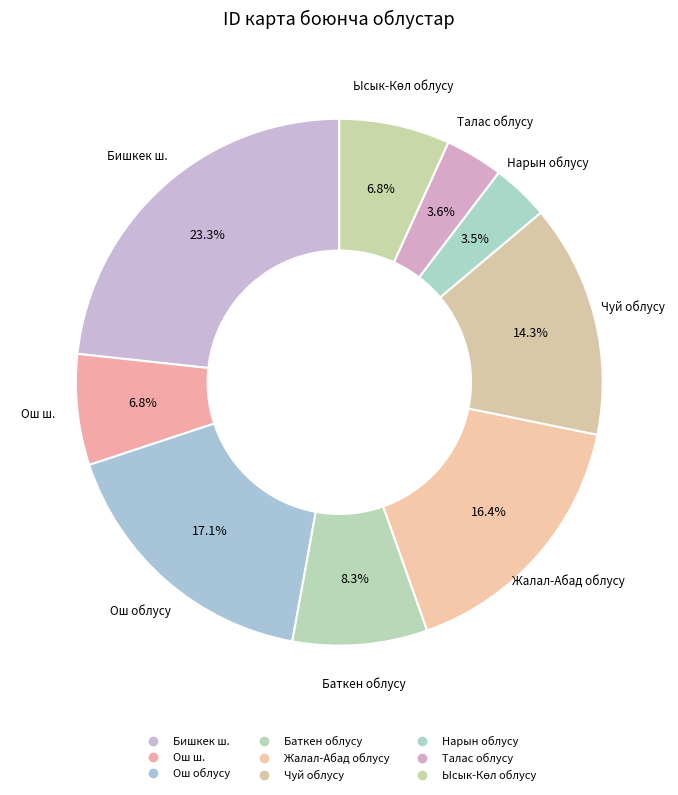

To the nearest percent, what is the difference between the largest and smallest slice percentages?

20%